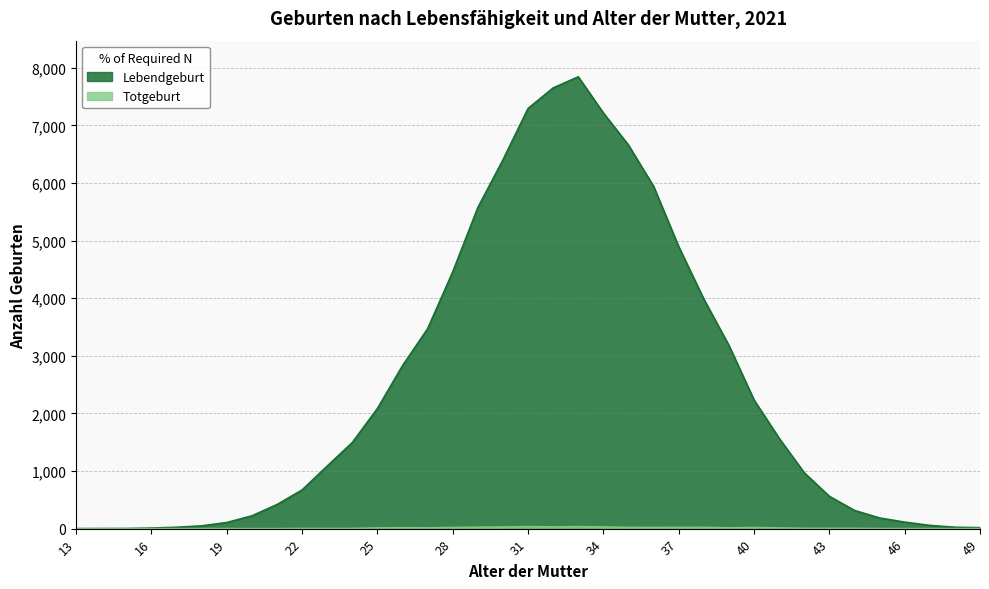

What are all the series names shown in the legend?

Lebendgeburt, Totgeburt